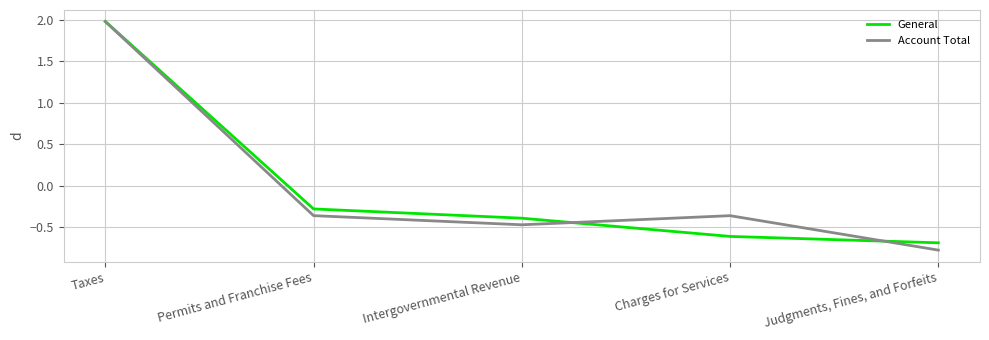

What position from the left is Taxes?

1